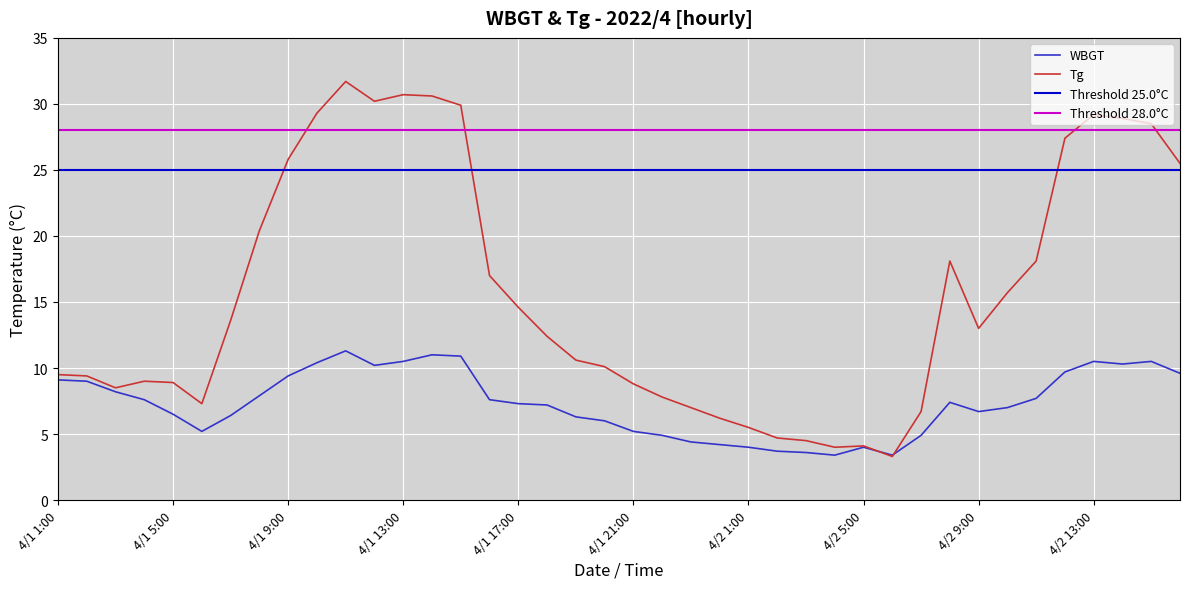

Between 4/1 19:00 and 4/2 16:00, which is larger?

4/2 16:00